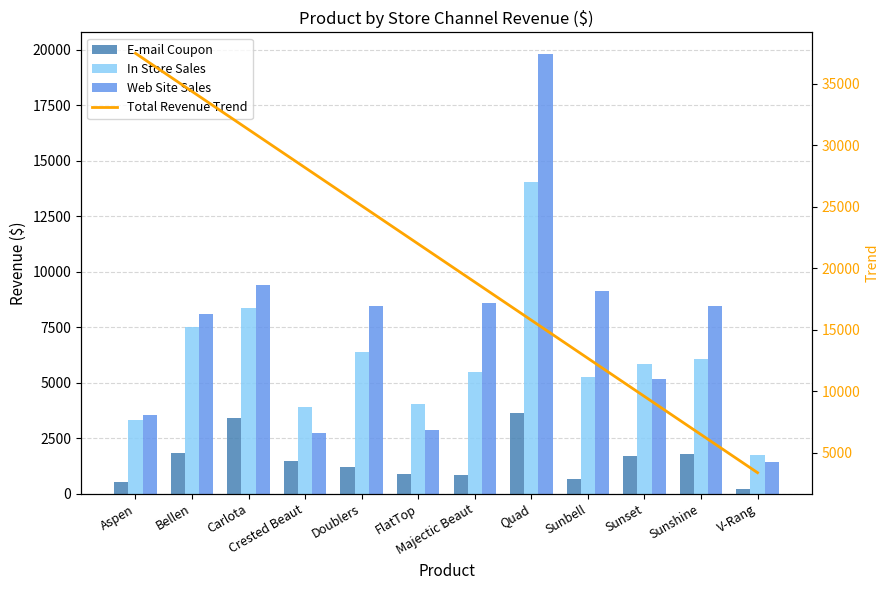

What is the sum of all Web Site Sales values?

87694.5